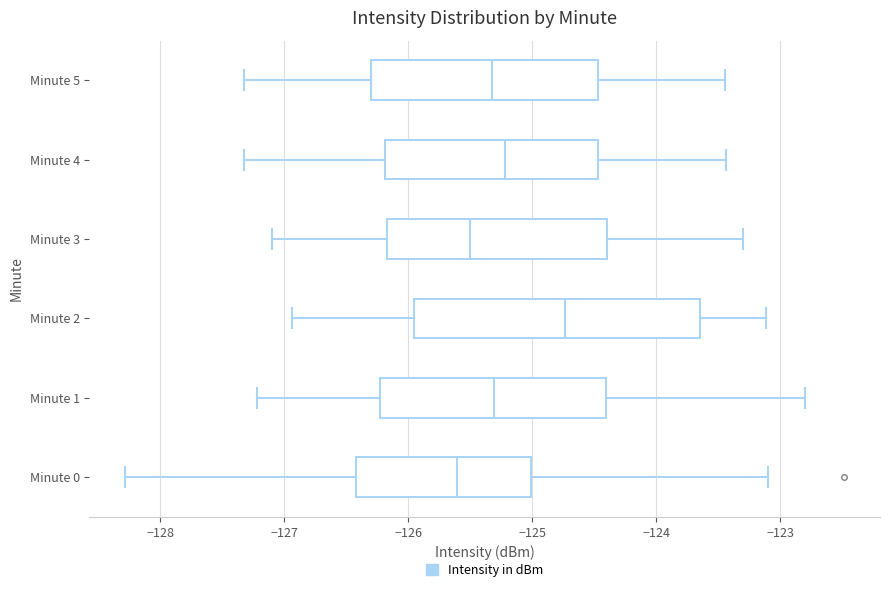

Which box has the furthest to the left median line?

Minute 0